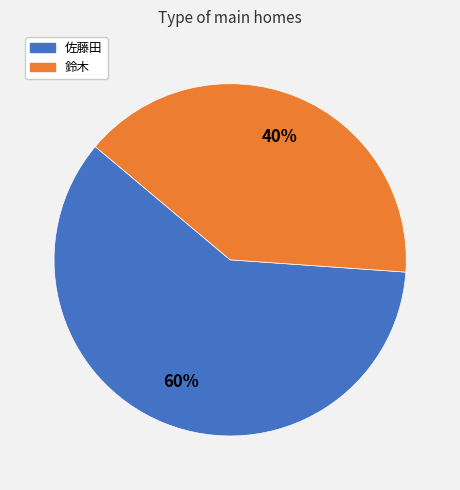

Does 佐藤田 represent more than half of the total?

Yes